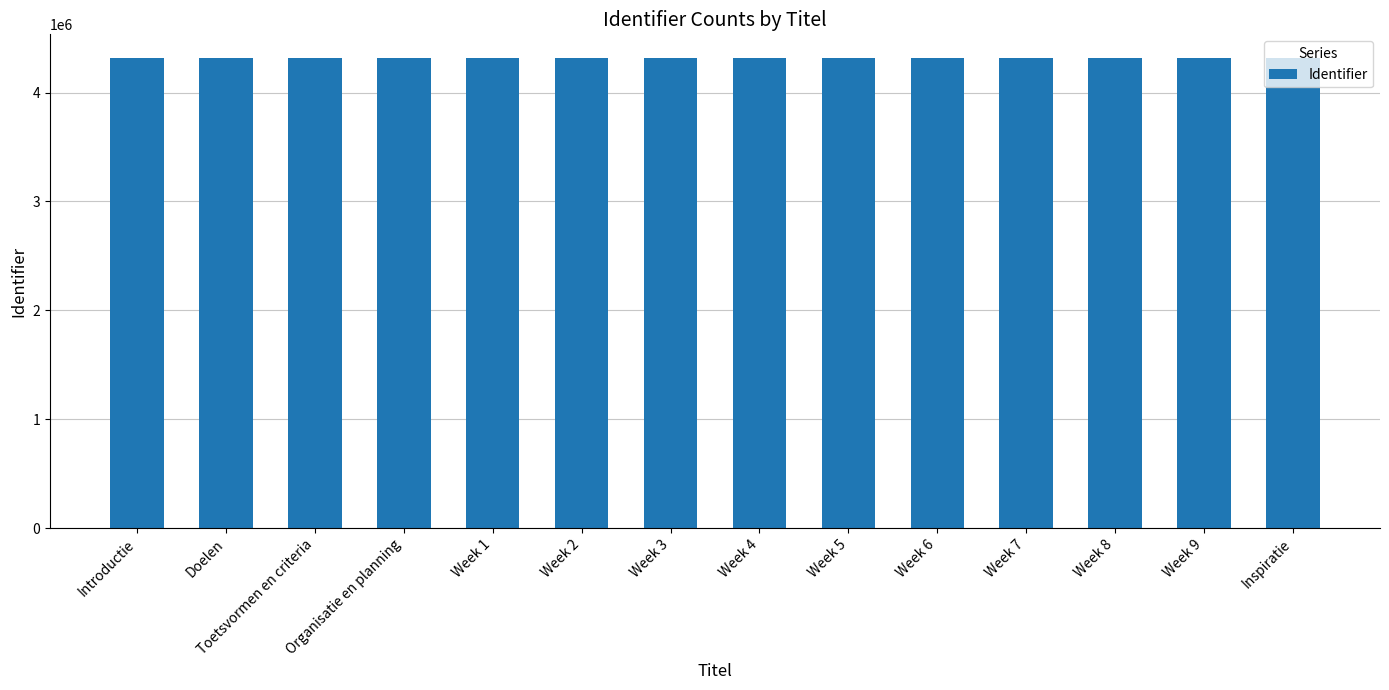

Is it true that the value at Week 4 is 4319590?

True